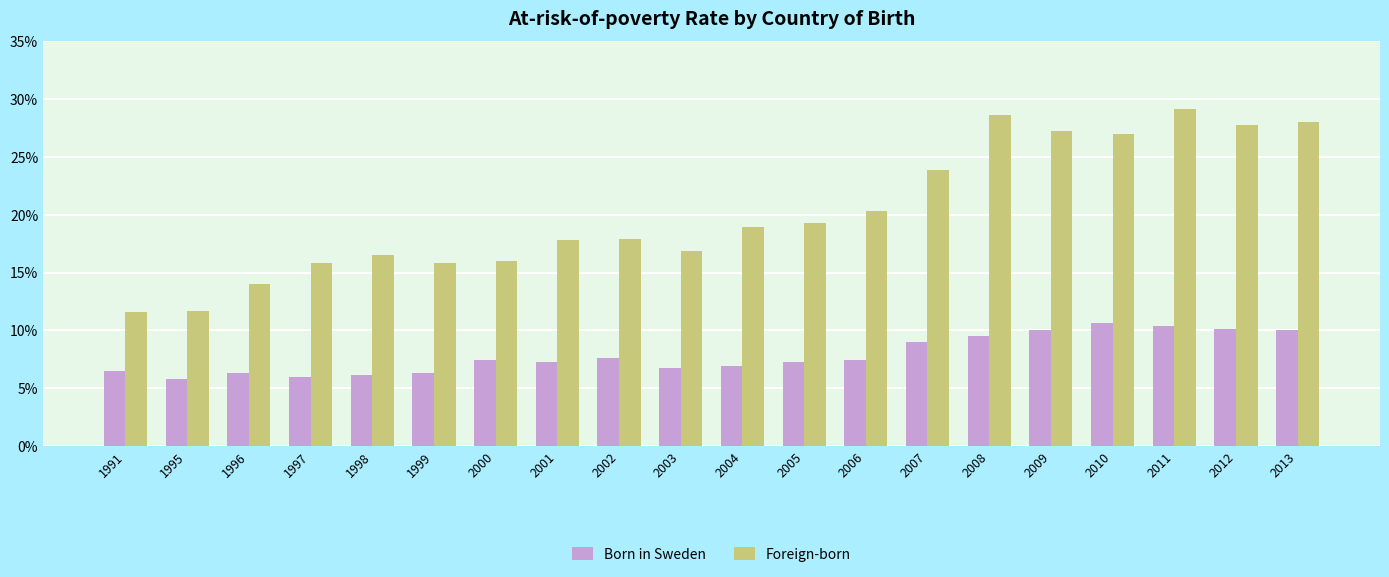

What is the spread (max minus min) of values at 2007?

14.9